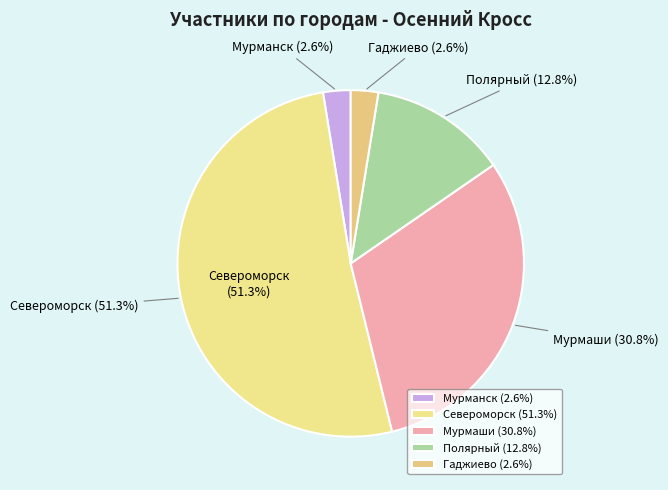

What is the change in value from Мурманск to Полярный?

+4